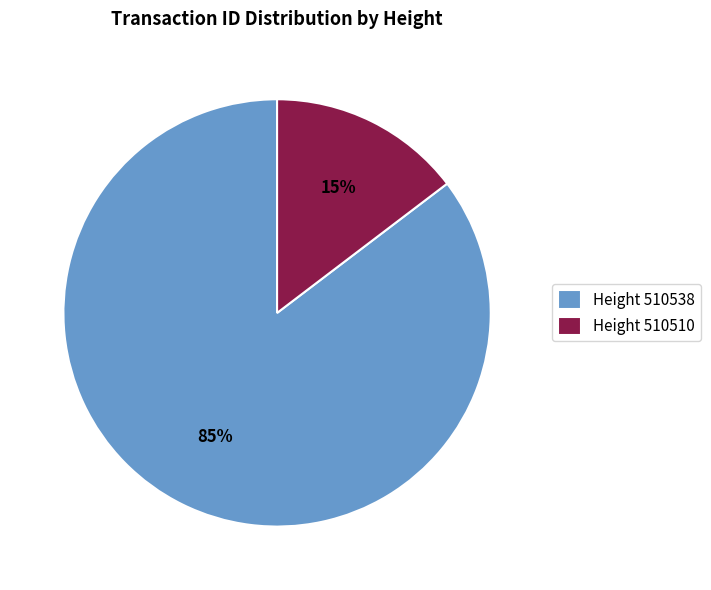

Count the number of slices in the pie.

2